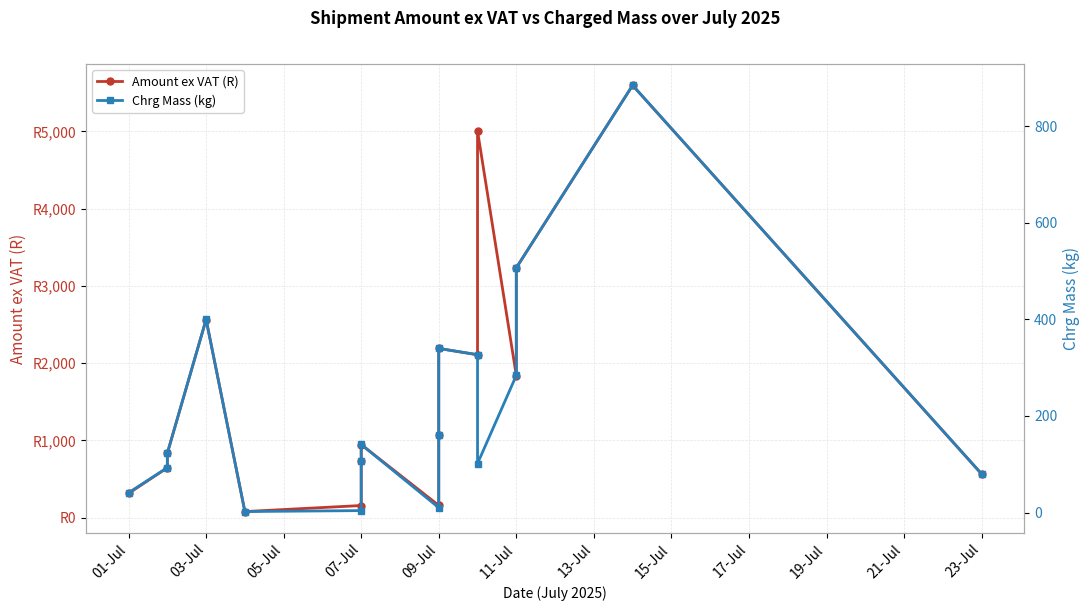

Which series has the widest spread of values?

Amount ex VAT (R)